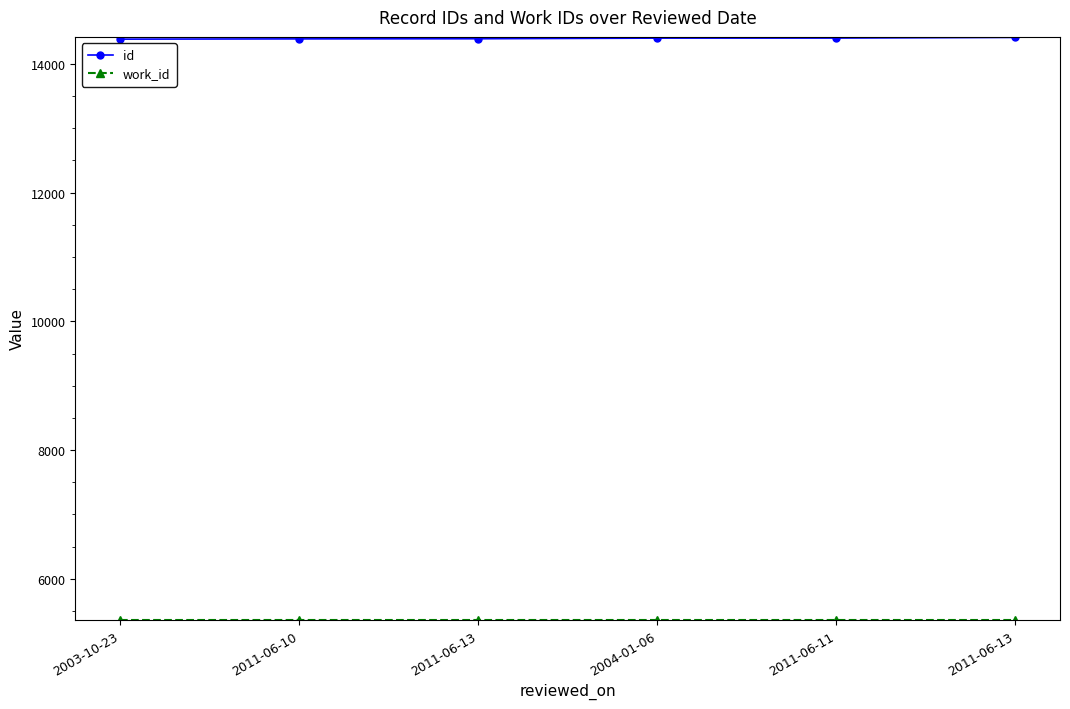

Reading left to right, extract all data points from this chart.

id: 2003-10-23=14385	2011-06-10=14389	2011-06-13=14391	2004-01-06=14401	2011-06-11=14402	2011-06-13=14412
work_id: 2003-10-23=5366	2011-06-10=5366	2011-06-13=5366	2004-01-06=5366	2011-06-11=5366	2011-06-13=5366